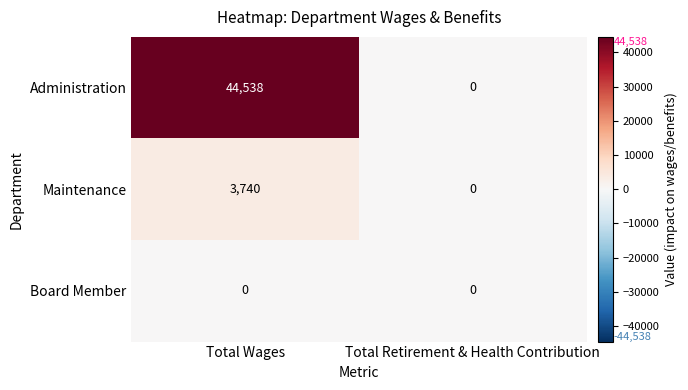

Which series changed the most between Total Wages and Total Retirement & Health Contribution?

Administration